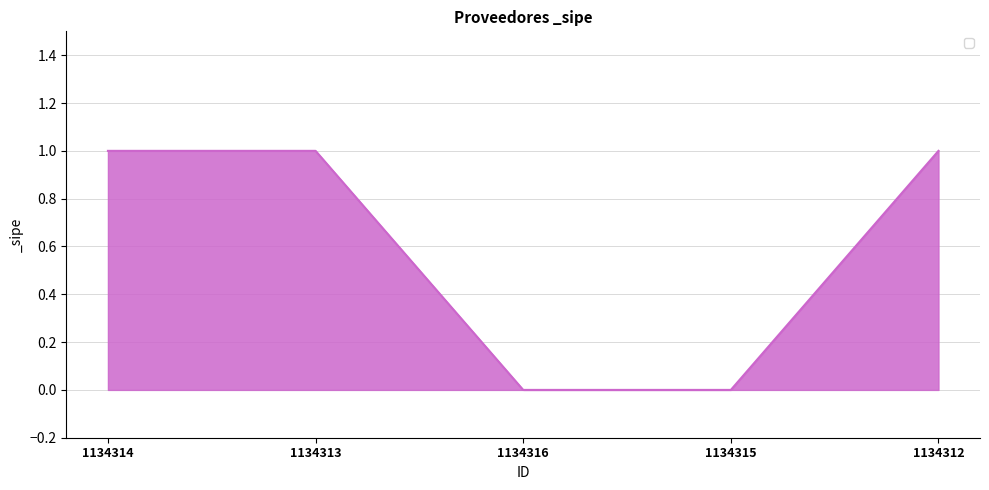

How many series are shown in this chart?

1